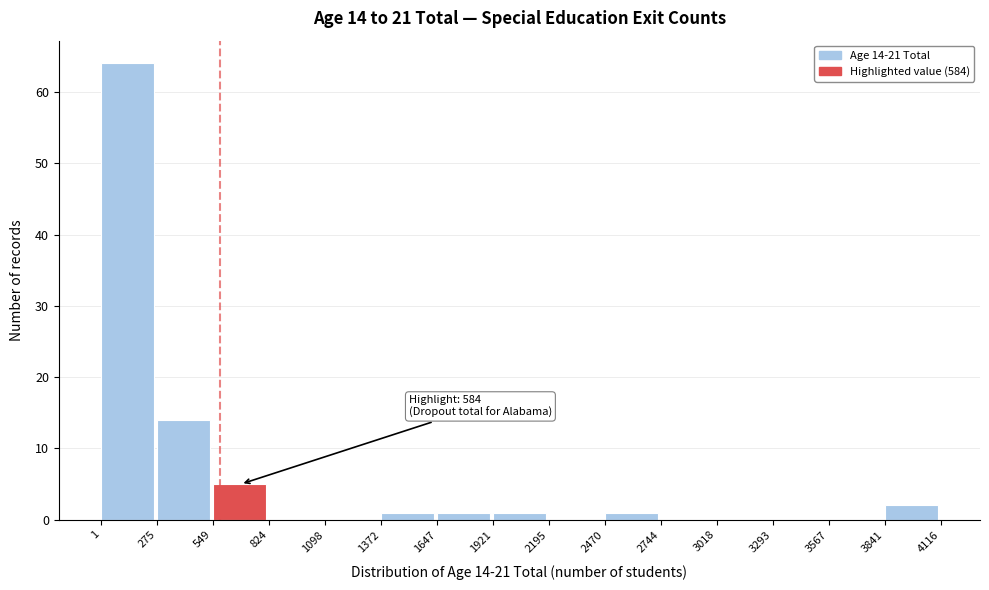

Over which range of the x-axis is the bar tallest?

1 to 275